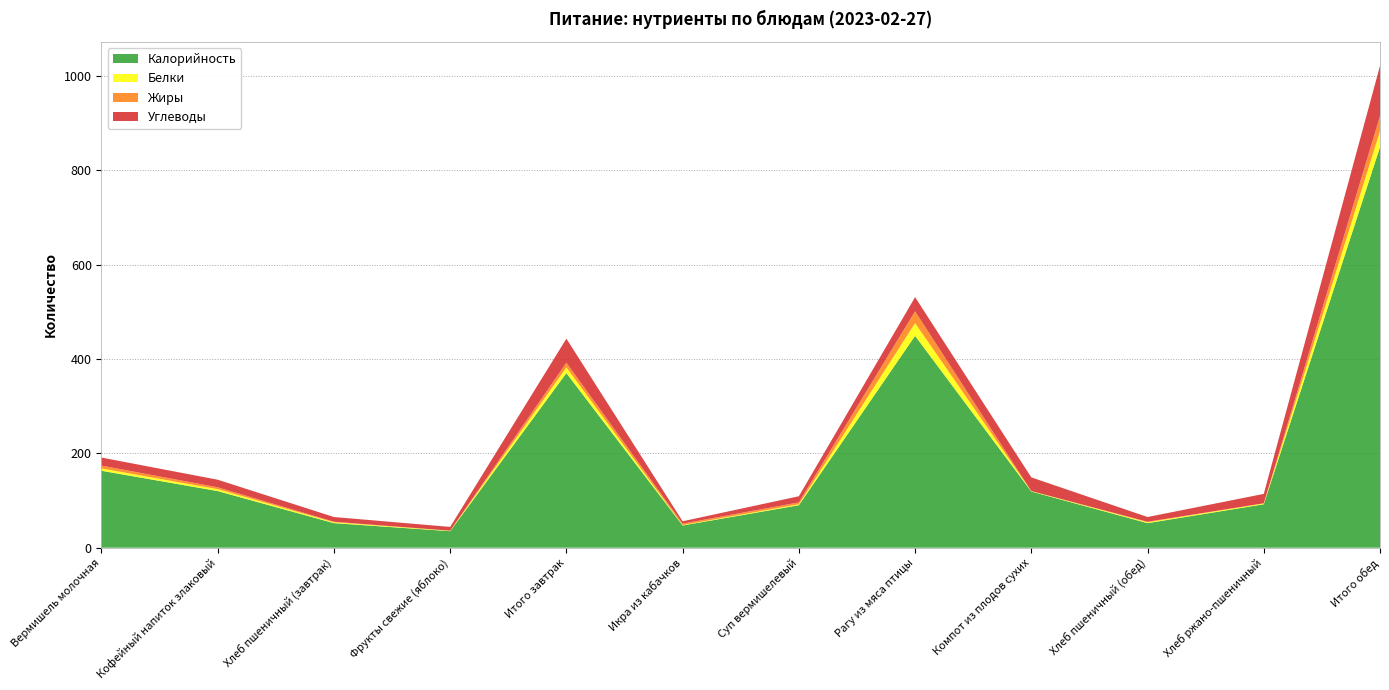

Reading left to right, extract all data points from this chart.

Калорийность: 163	120	52	35	370	47	90	449	119	52	92	849
Белки: 5	4	2	1	12	1	2	27	1	2	2	34
Жиры: 6	4	1	0	10	3	4	25	0	1	0	32
Углеводы: 17	16	10	8	51	5	13	30	29	10	20	106